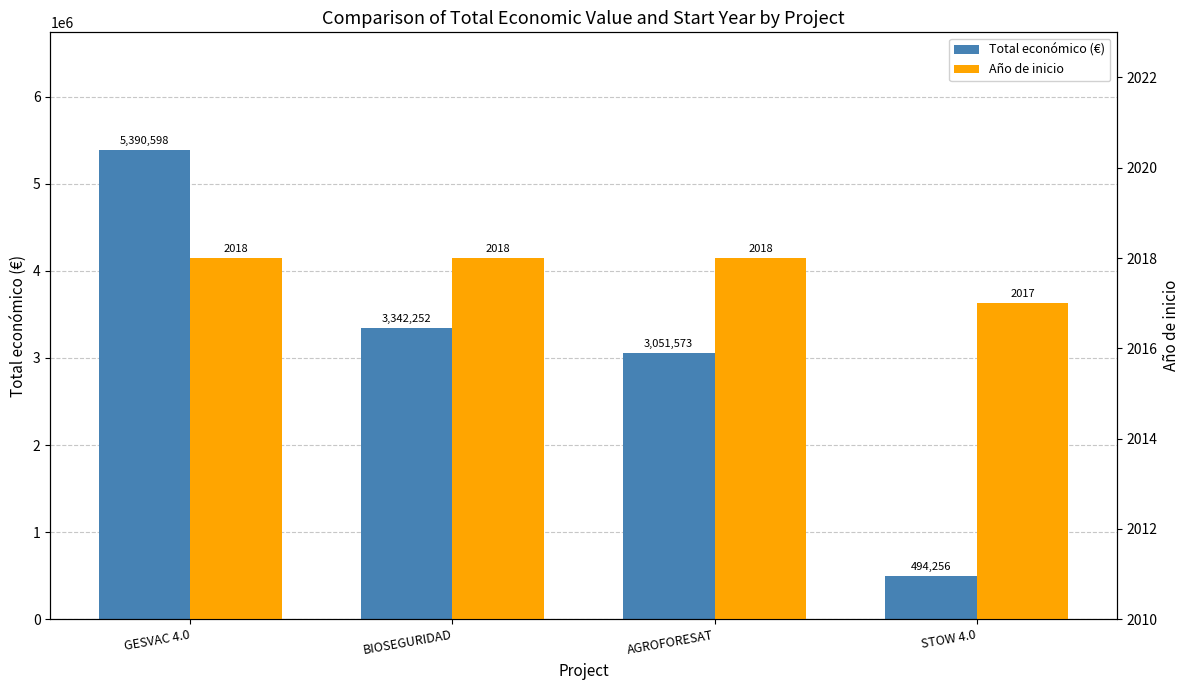

The value of Total económico (€) at GESVAC 4.0 is 9089270. True or false?

False